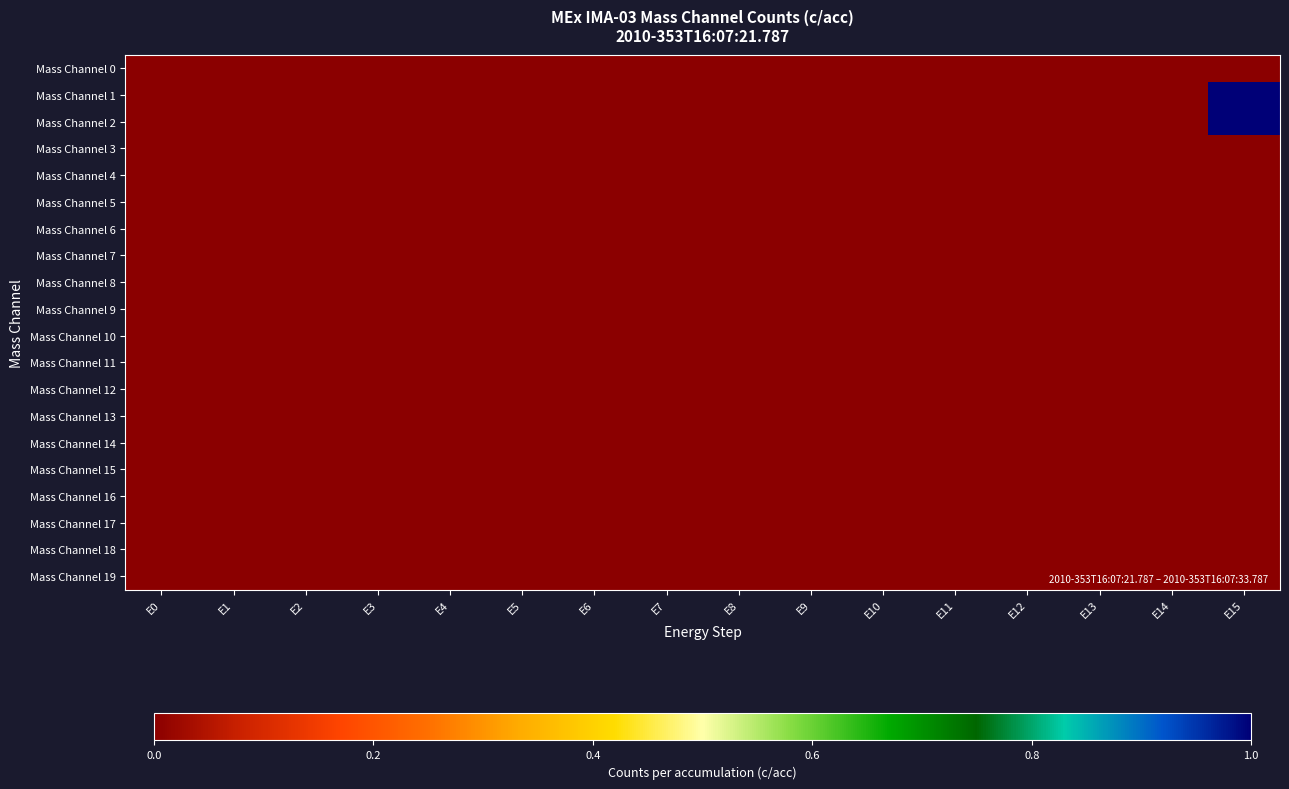

Which series changed the most between E13 and E15?

Mass Channel 2